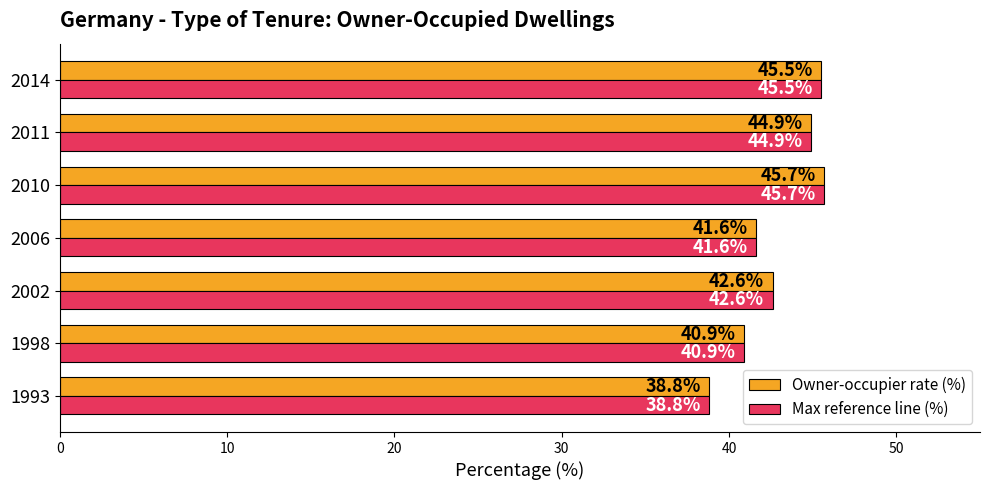

Is the value of Max reference line (%) at 2002 greater than the value of Owner-occupier rate (%) at 2014?

No